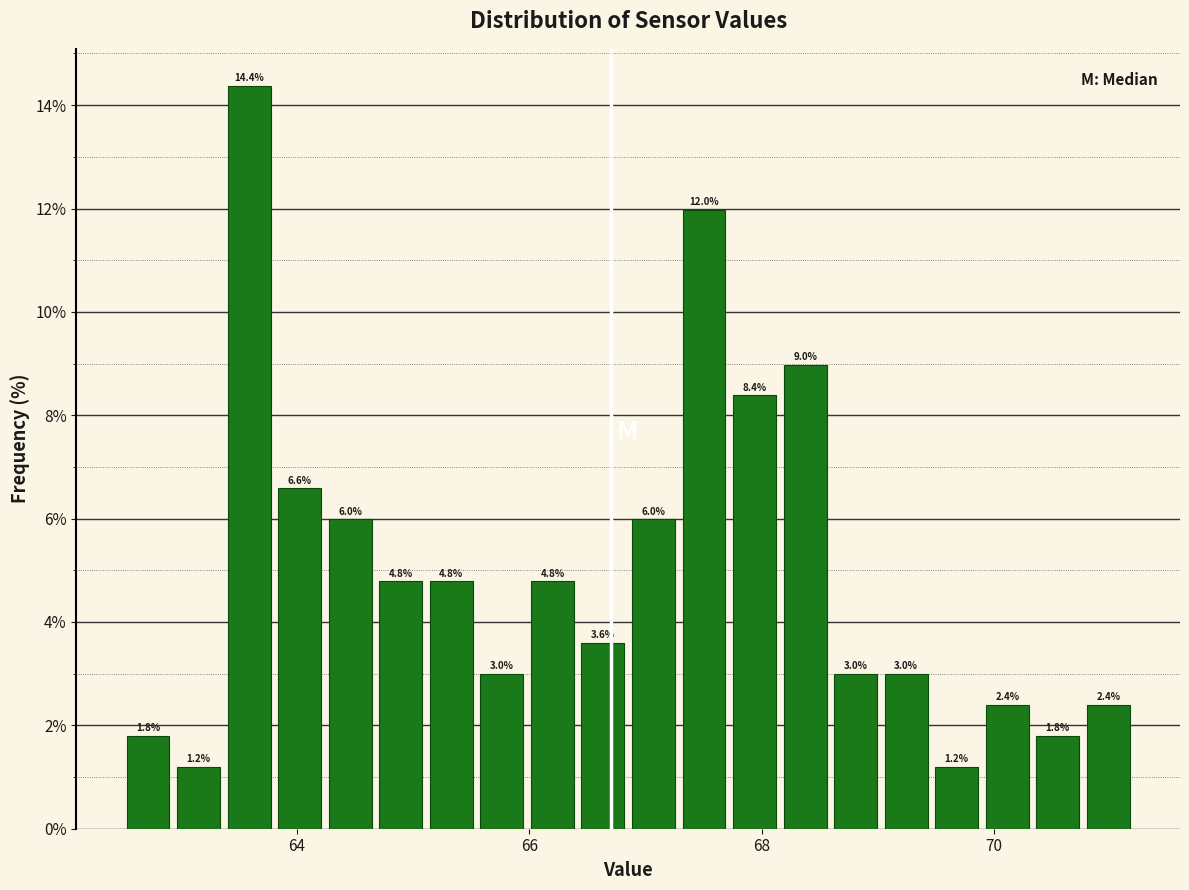

Read against the x-axis, roughly where is the centre of the tallest bar?

63.6